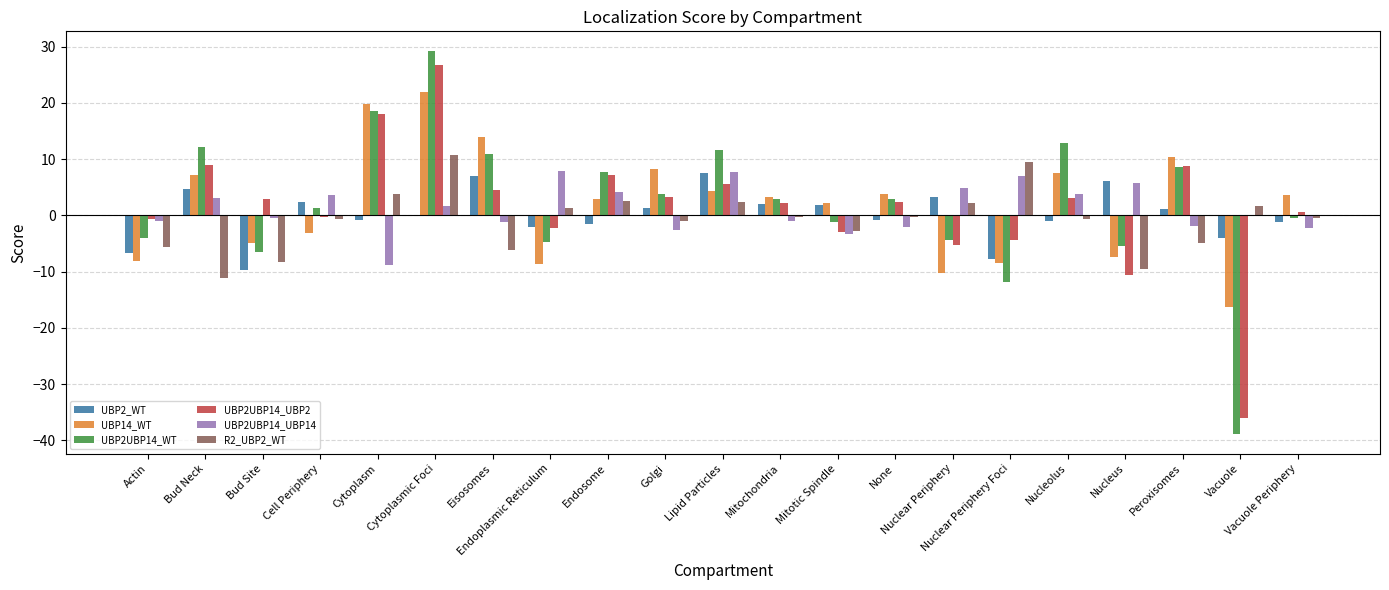

Is it true that UBP2UBP14_UBP2 equals 15.8 at Peroxisomes?

False